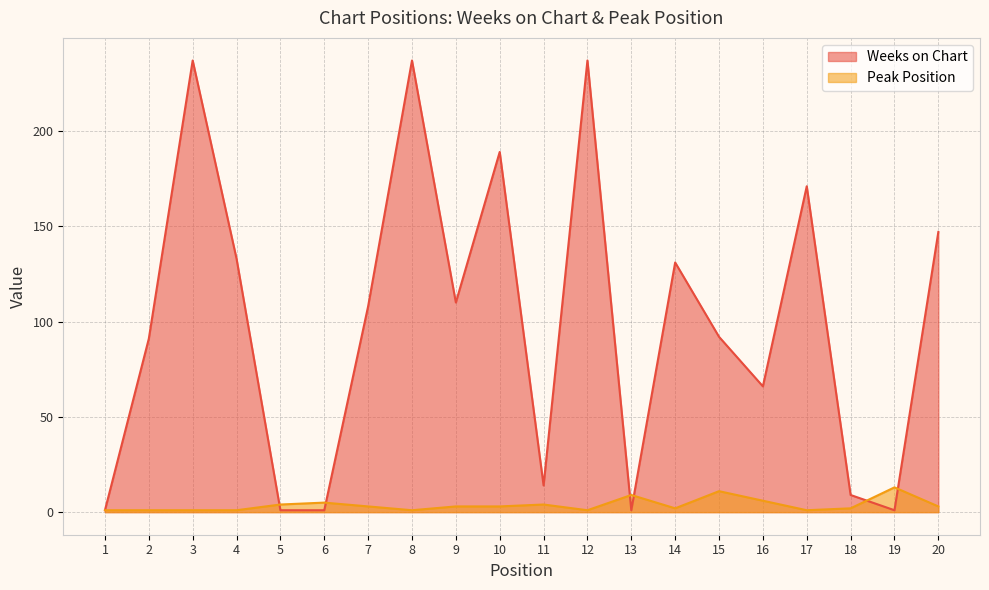

Which category has the highest value in the Weeks on Chart series?

3